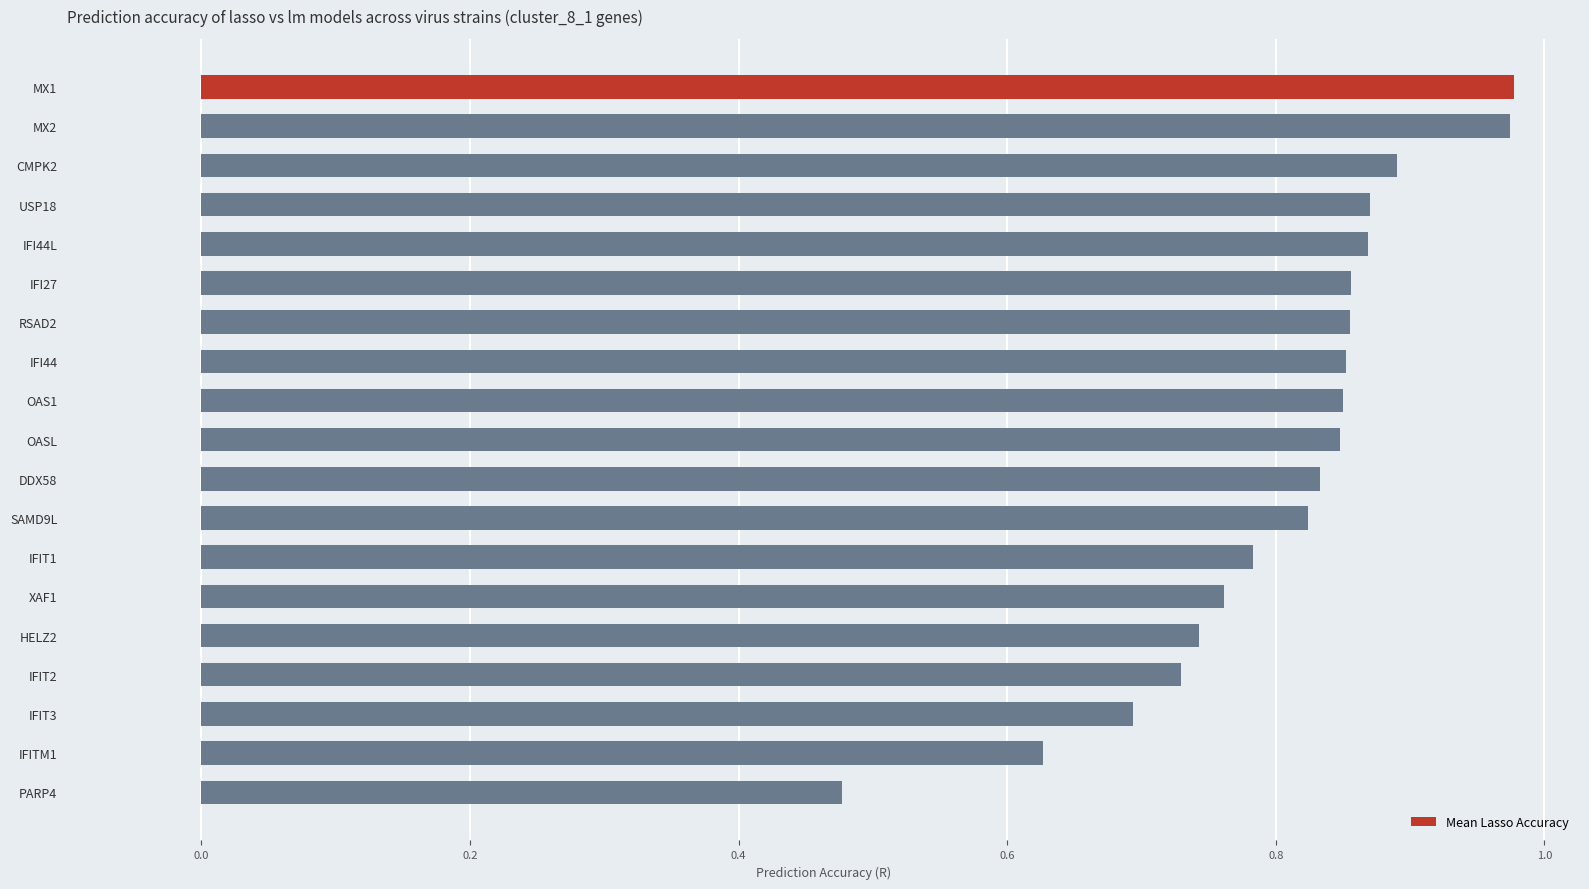

What is the sum of all values?

15.3